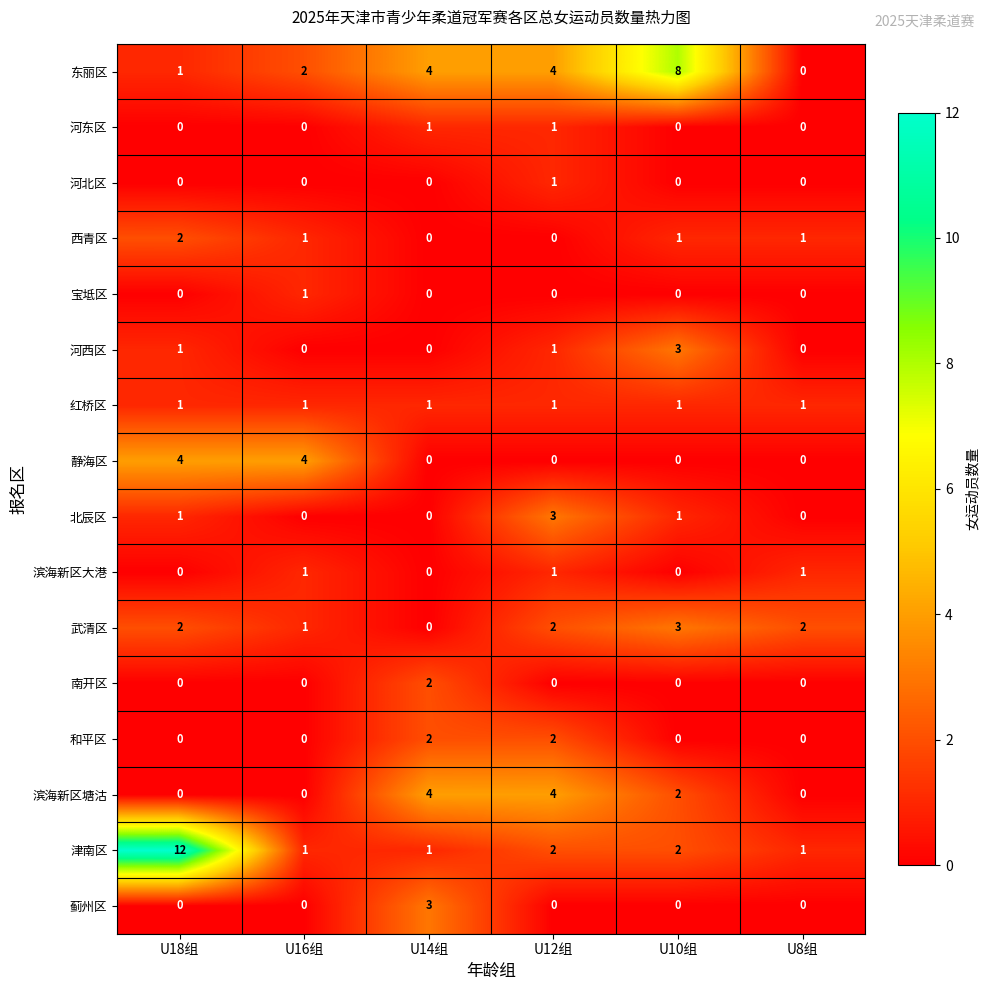

At how many categories does at least one series exceed 7?

2